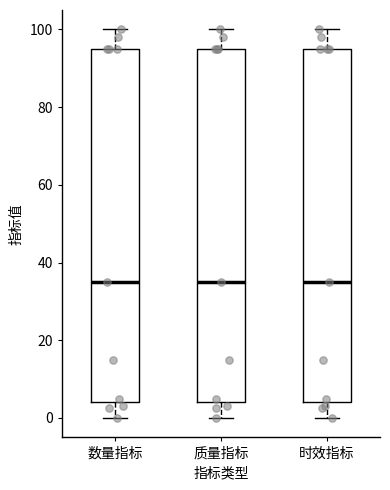

Reading left to right, read every box against the y-axis: the position of its median line, the range the box covers, and the ends of its whiskers. The values are not printed on the chart, so give them approximately, as read against the axis.

数量指标: median 36, box 4 to 96, whiskers 0 to 100
质量指标: median 36, box 4 to 96, whiskers 0 to 100
时效指标: median 36, box 4 to 96, whiskers 0 to 100